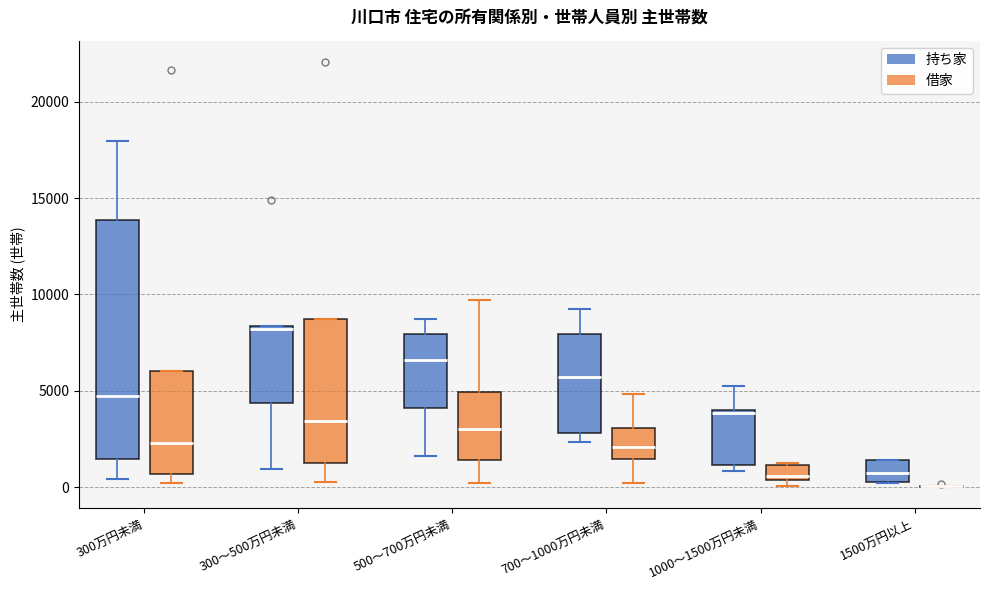

Where does the median line of the box for 300～500万円未満 (借家) sit on the y-axis? The values are not printed on the chart, so give them approximately, as read against the axis.

3500